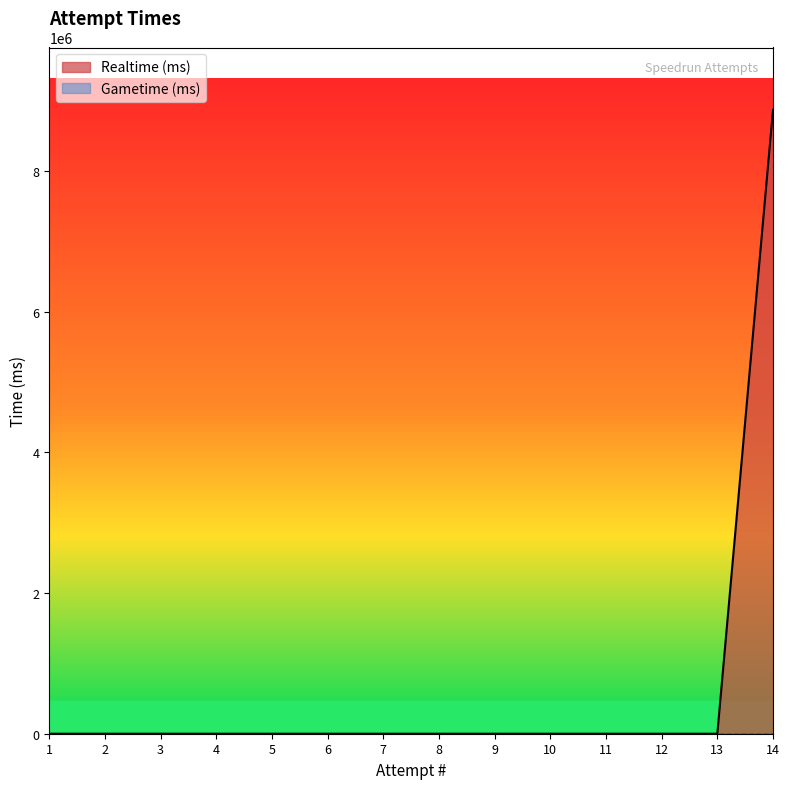

How many lines are shown in the chart?

2